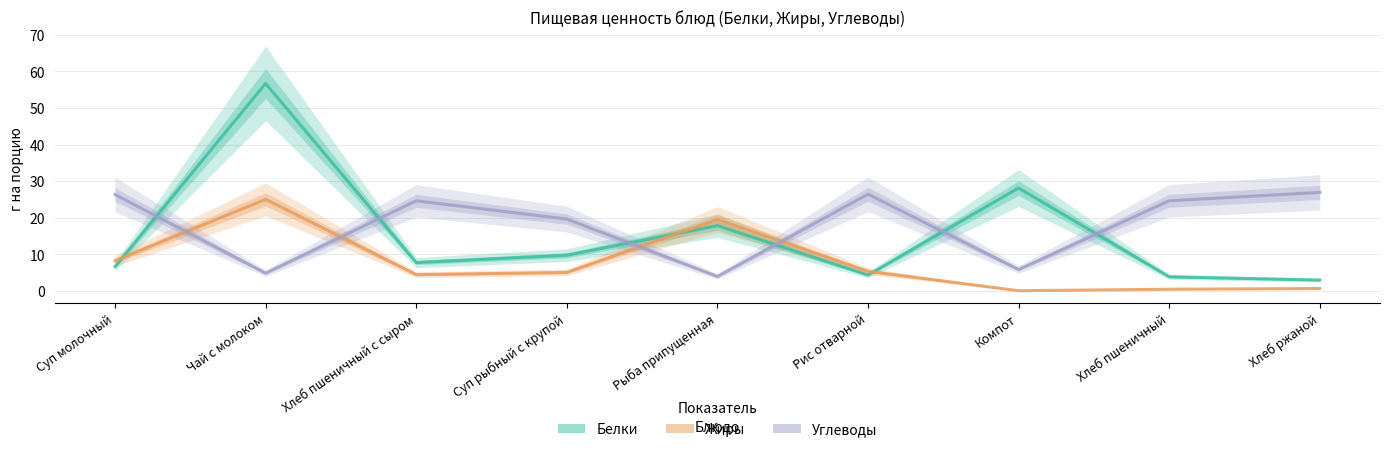

Where is the first local minimum for Белки?

Хлеб пшеничный с сыром